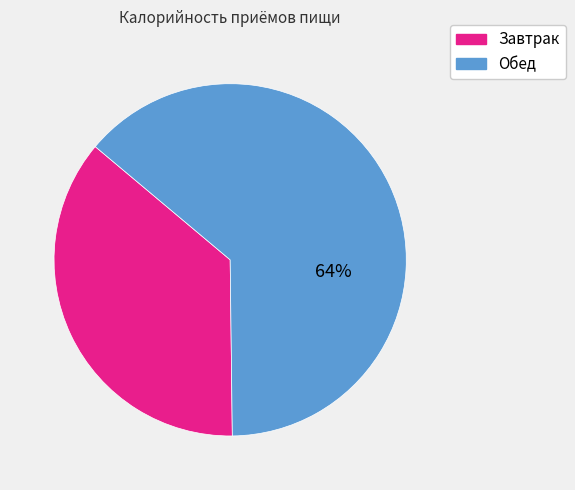

To the nearest percent, what portion does Обед represent?

64%